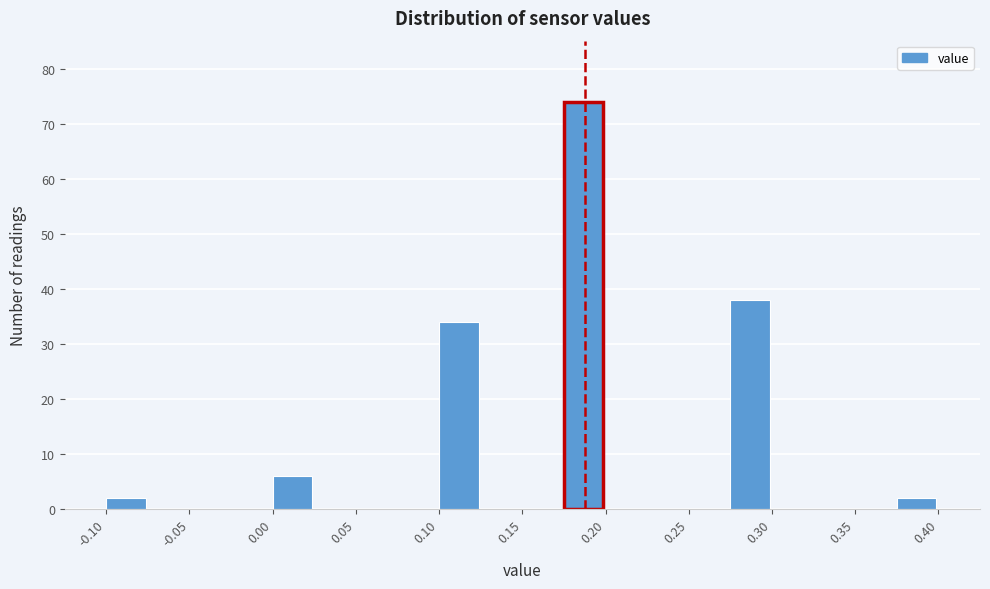

Reading left to right, transcribe this chart: for each bar, give the range it covers on the x-axis and its height. The values are not printed on the chart, so give them approximately, as read against the axis.

-0.100 to -0.075: 2
-0.075 to -0.050: 0
-0.050 to -0.025: 0
-0.025 to 0.000: 0
0.000 to 0.025: 6
0.025 to 0.050: 0
0.050 to 0.075: 0
0.075 to 0.100: 0
0.100 to 0.125: 34
0.125 to 0.150: 0
0.150 to 0.175: 0
0.175 to 0.200: 74
0.200 to 0.225: 0
0.225 to 0.250: 0
0.250 to 0.275: 0
0.275 to 0.300: 38
0.300 to 0.325: 0
0.325 to 0.350: 0
0.350 to 0.375: 0
0.375 to 0.400: 2